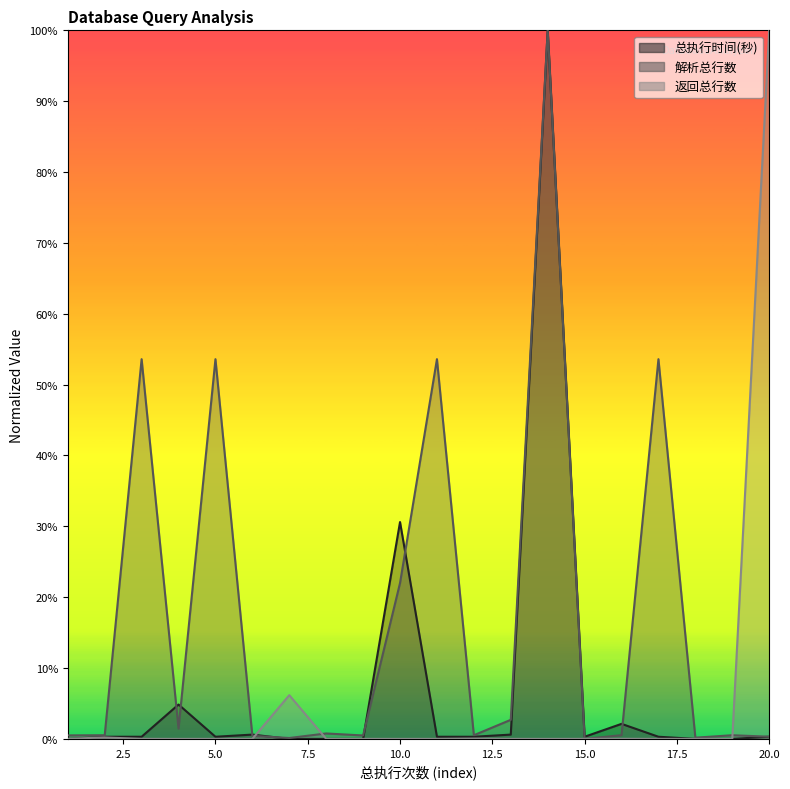

At which category is the sum across all series the highest?

14